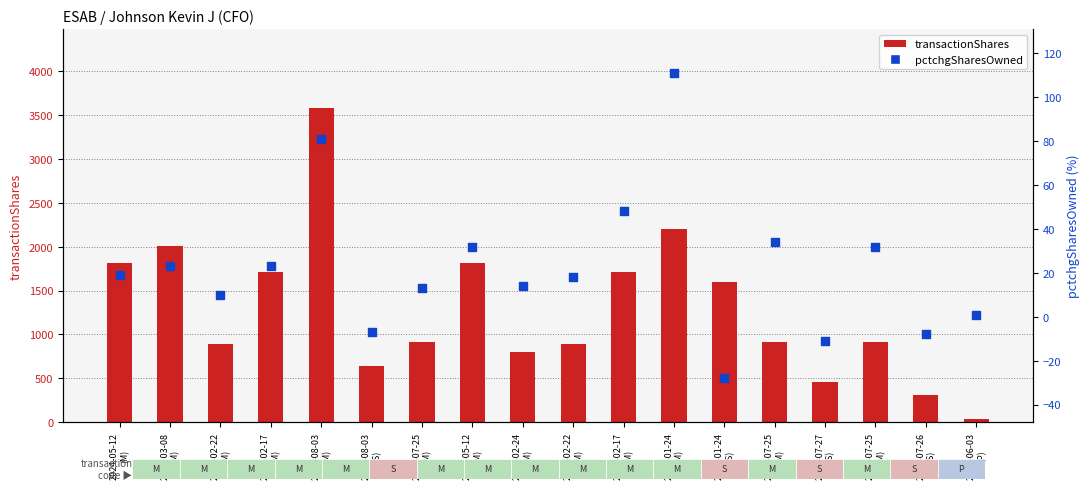

At which category is the sum across all series the highest?

2023-08-03
(M)